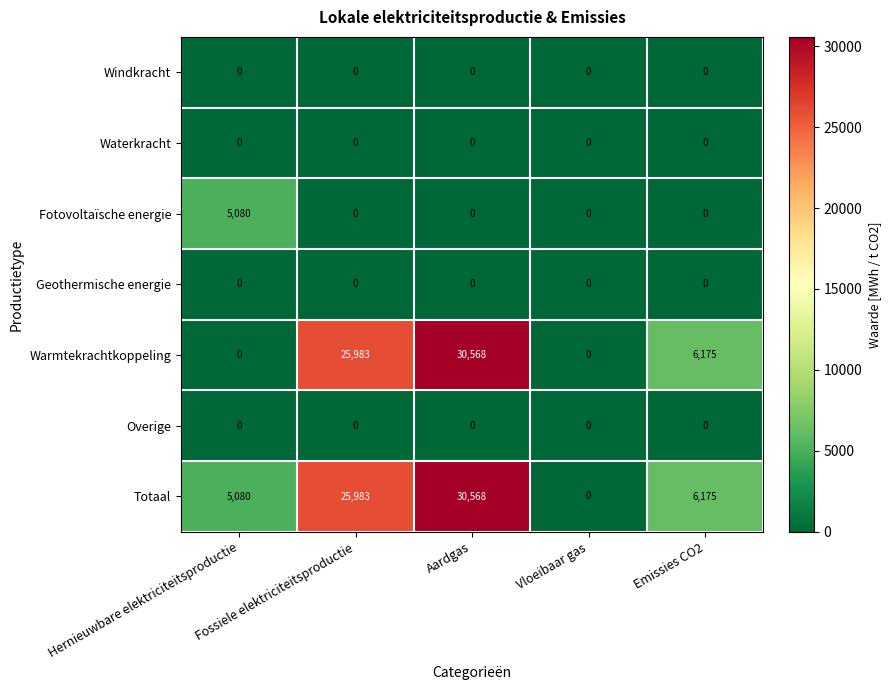

What is the sum of all Warmtekrachtkoppeling values?

62726